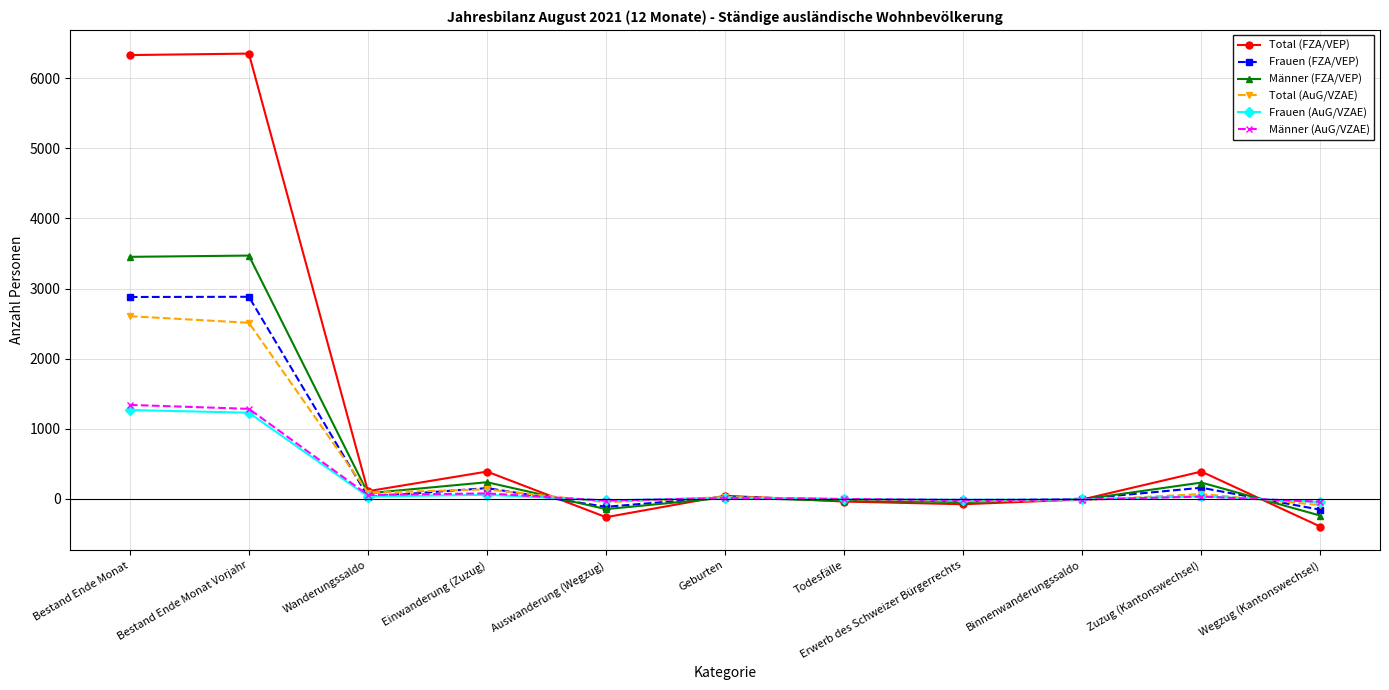

What is the maximum value shown in the chart?

6352